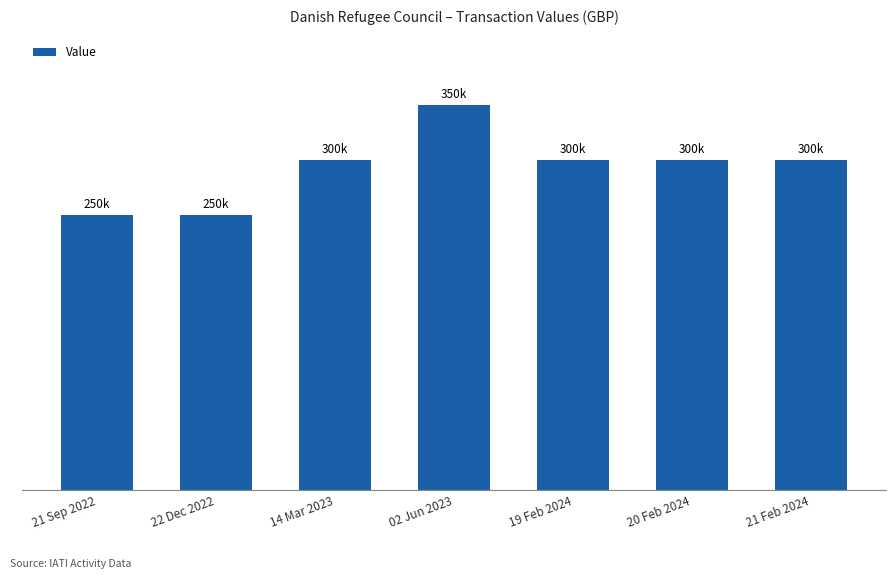

What is the minimum value shown in the chart?

250000